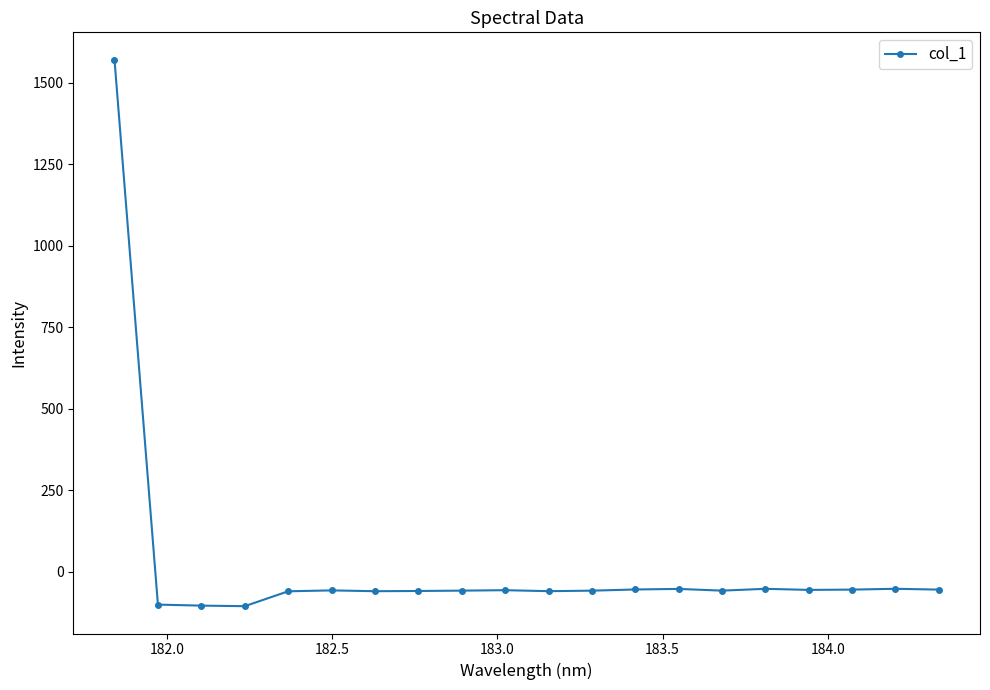

True or false: there are more than 2 points higher than both neighbors.

True